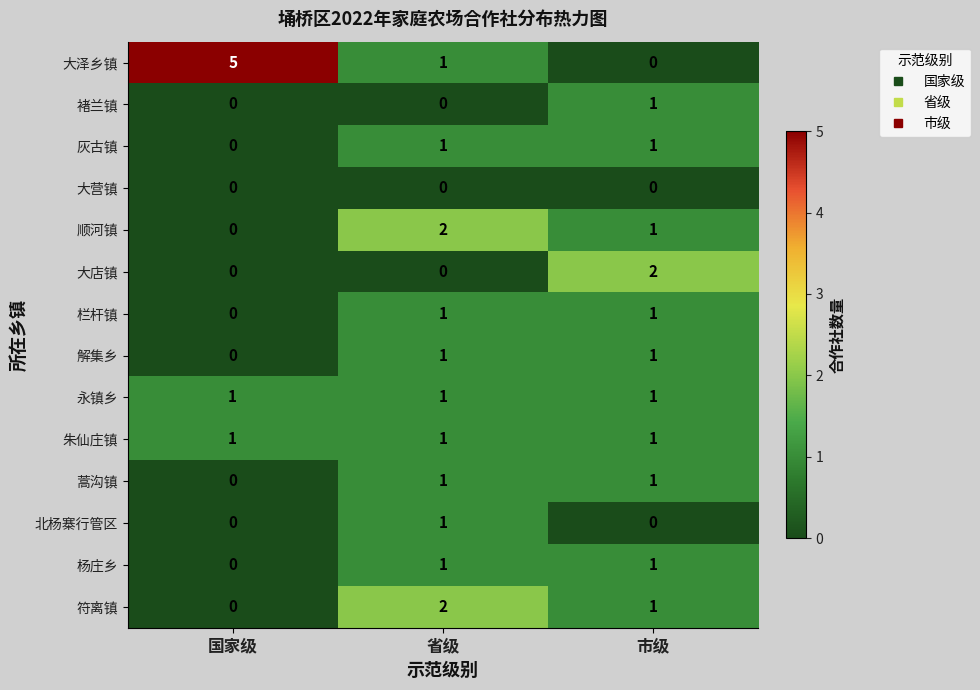

Which series has the widest spread of values?

大泽乡镇